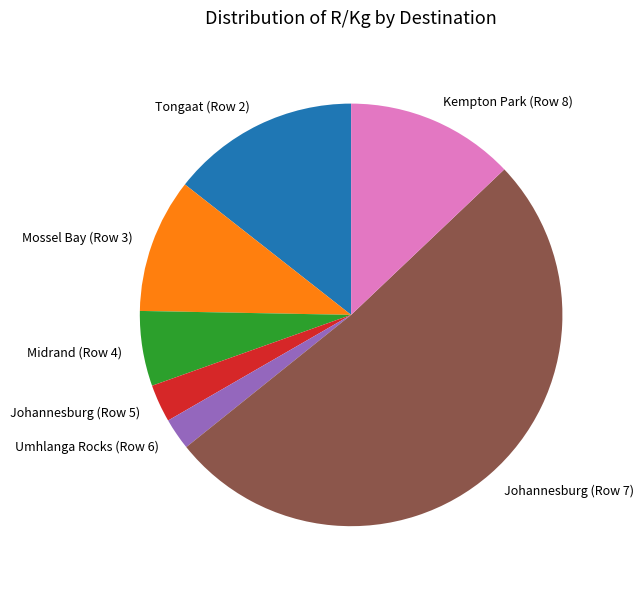

Which has a higher value, Johannesburg (Row 7) or Johannesburg (Row 5)?

Johannesburg (Row 7)